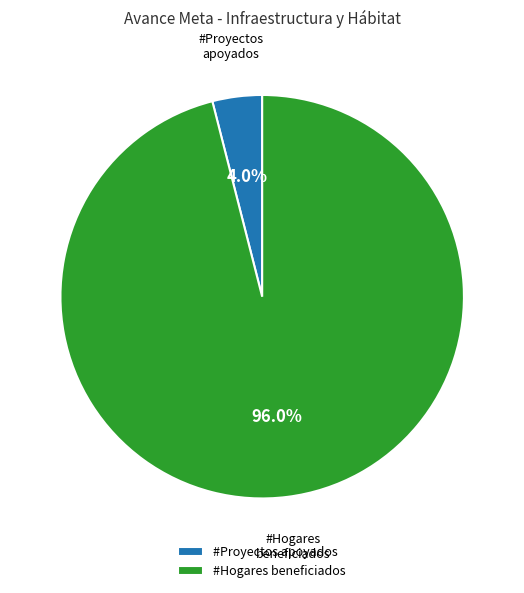

Which has a higher value, #Proyectos apoyados or #Hogares beneficiados?

#Hogares beneficiados